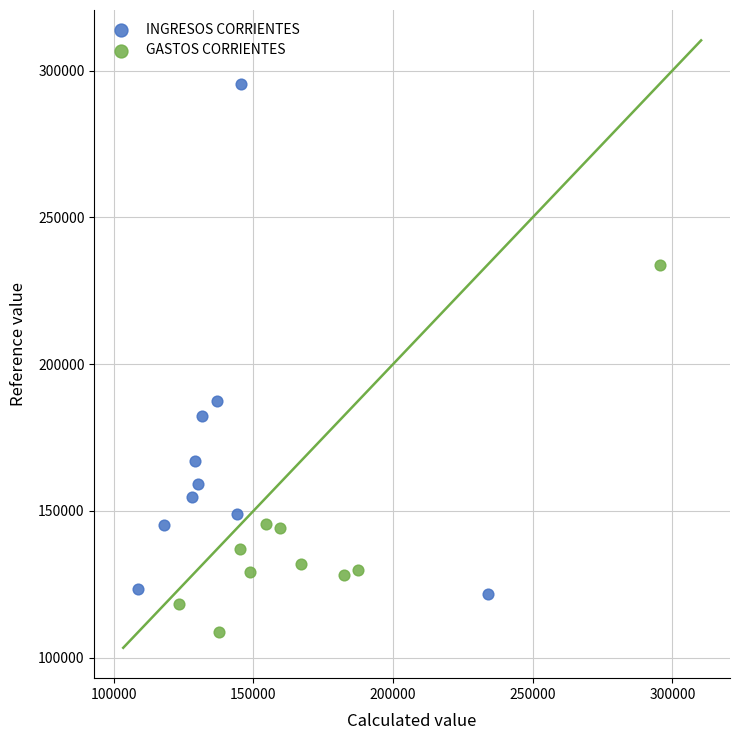

Which series reaches the maximum Y coordinate?

INGRESOS CORRIENTES